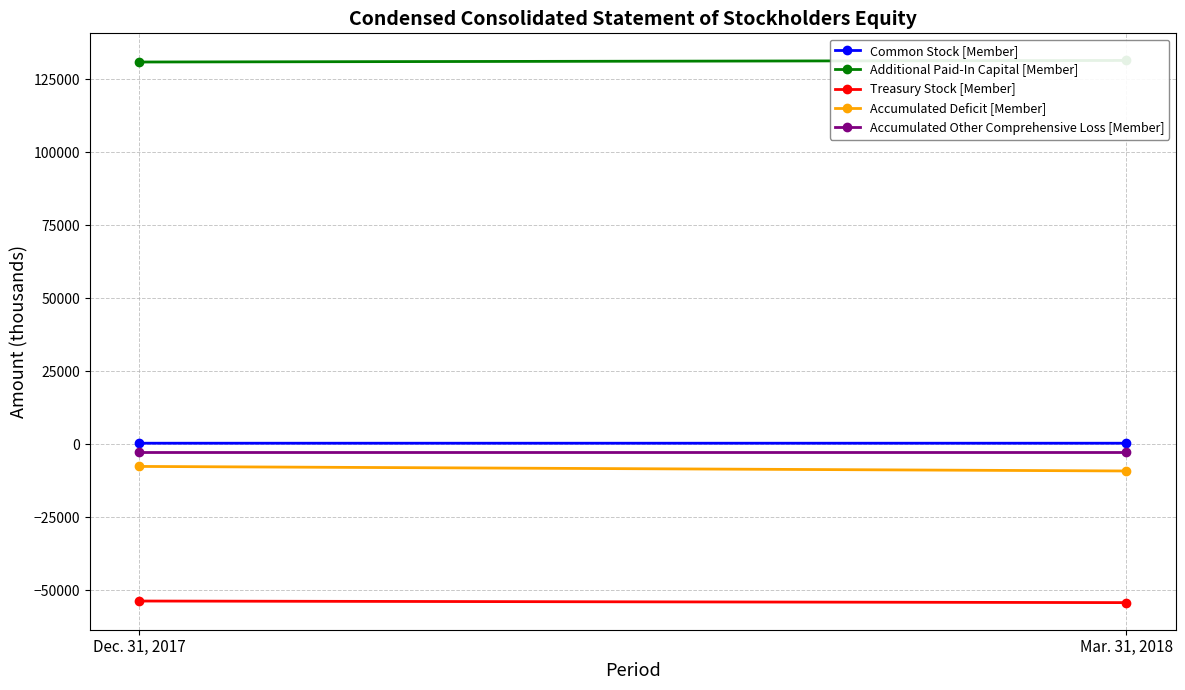

How many data points in Accumulated Deficit [Member] are less than -7577?

1